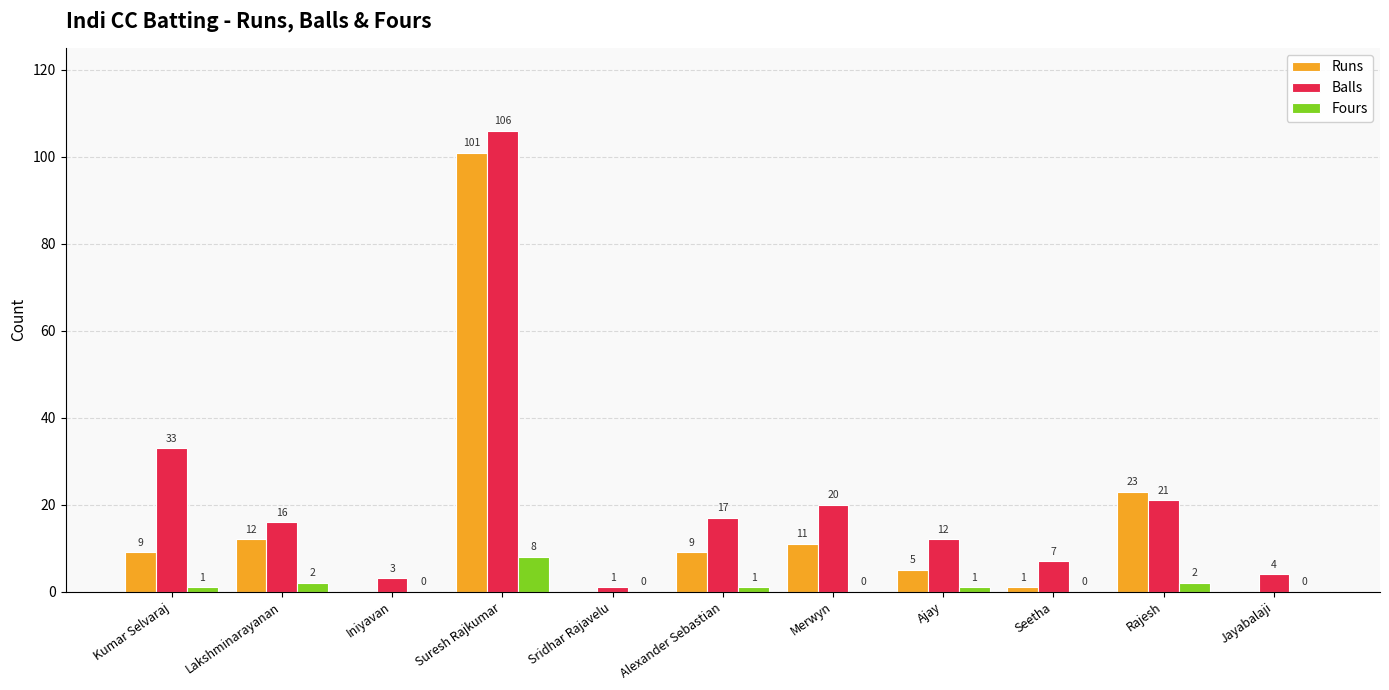

What is the highest value of the Balls series?

106